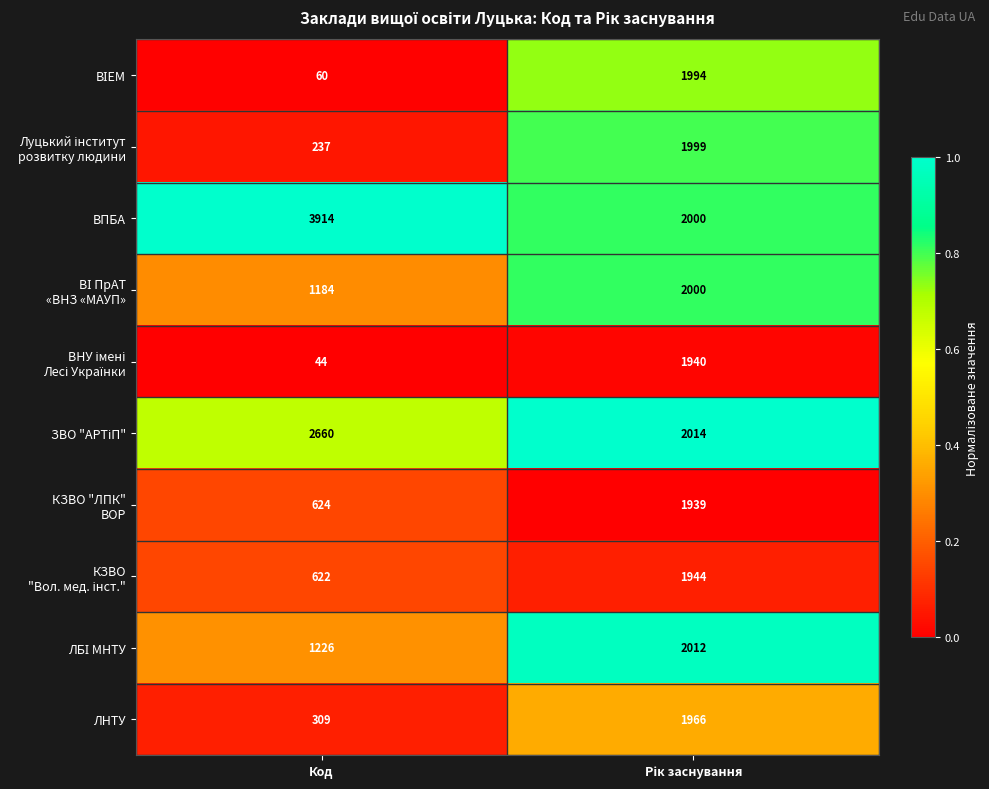

What is the maximum value shown in the chart?

3914